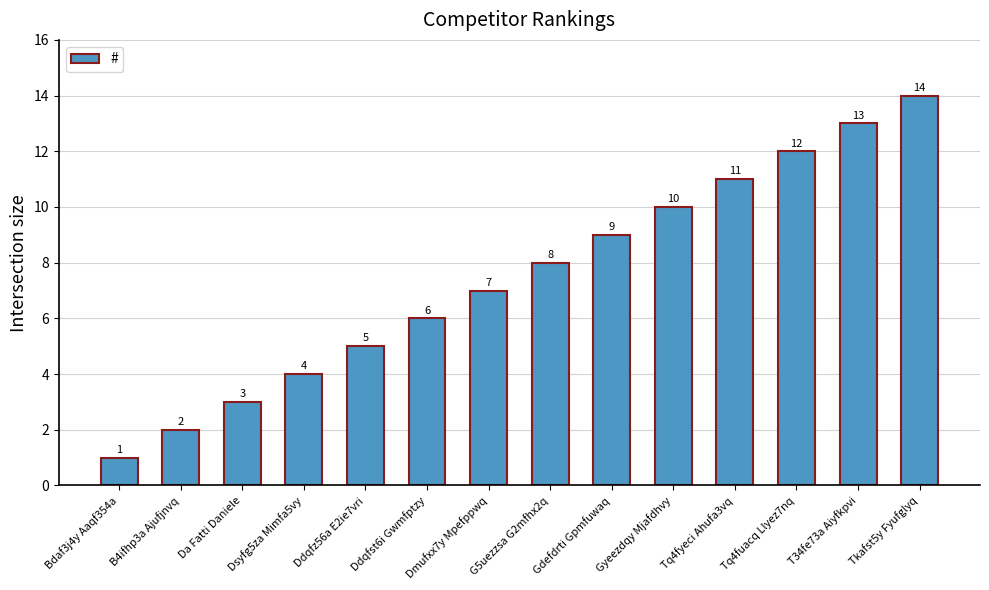

What is the smallest value displayed?

1